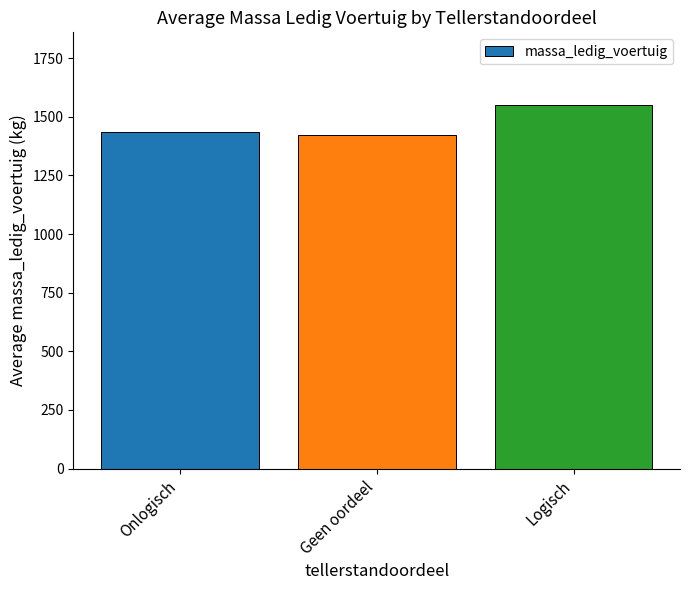

What is the value of the 3rd bar from the left?

1550.0